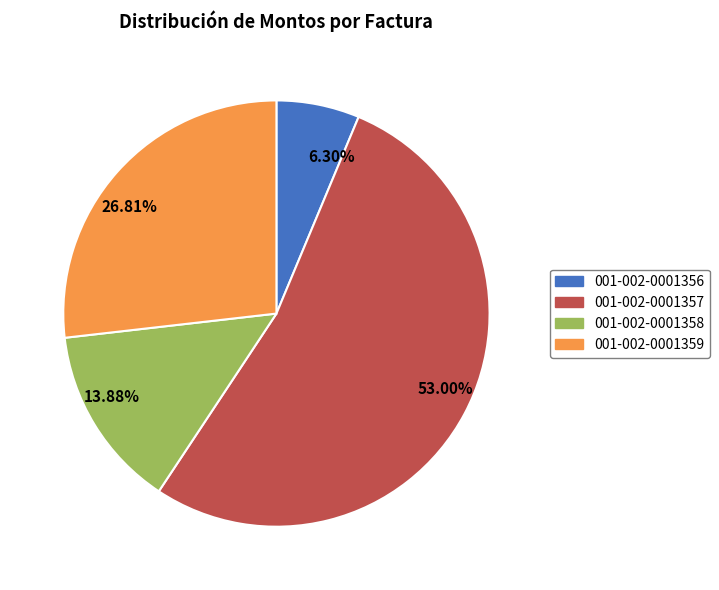

Rank the categories by value from highest to lowest.

53.00%, 26.81%, 13.88%, 6.30%